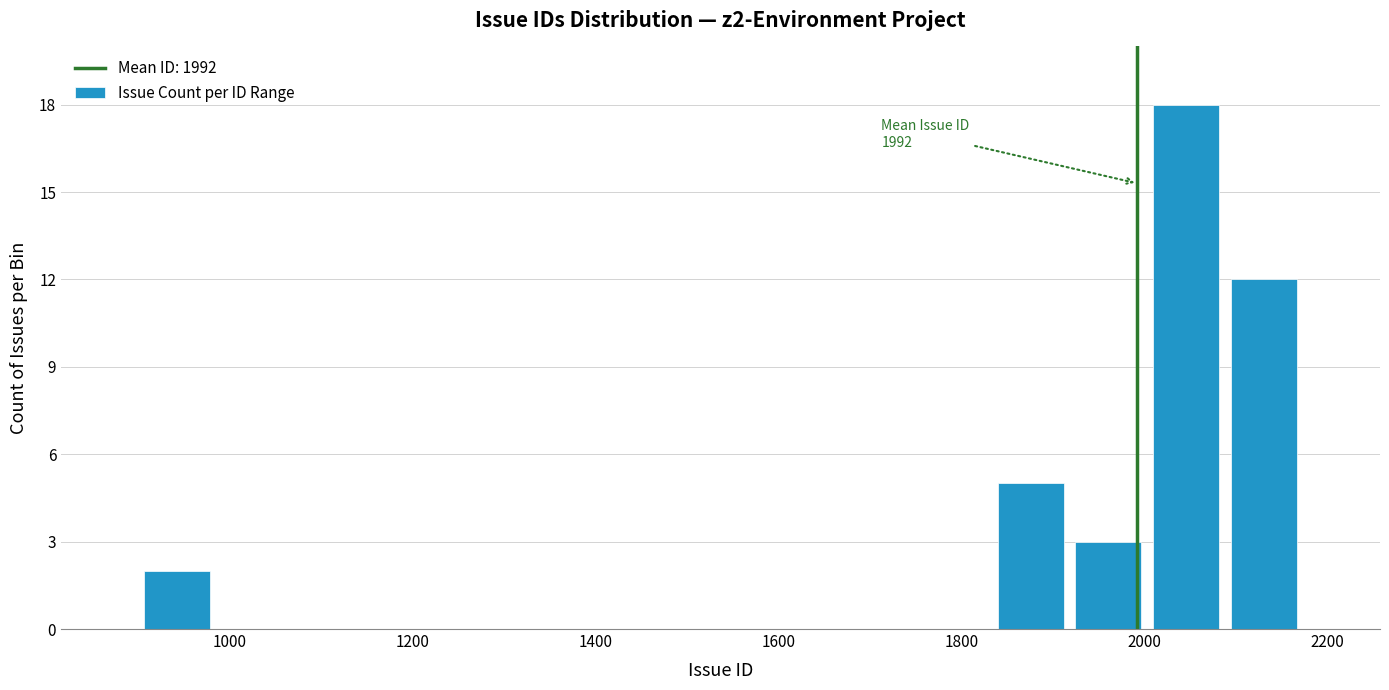

Over which range of the x-axis is the bar tallest?

2000 to 2080